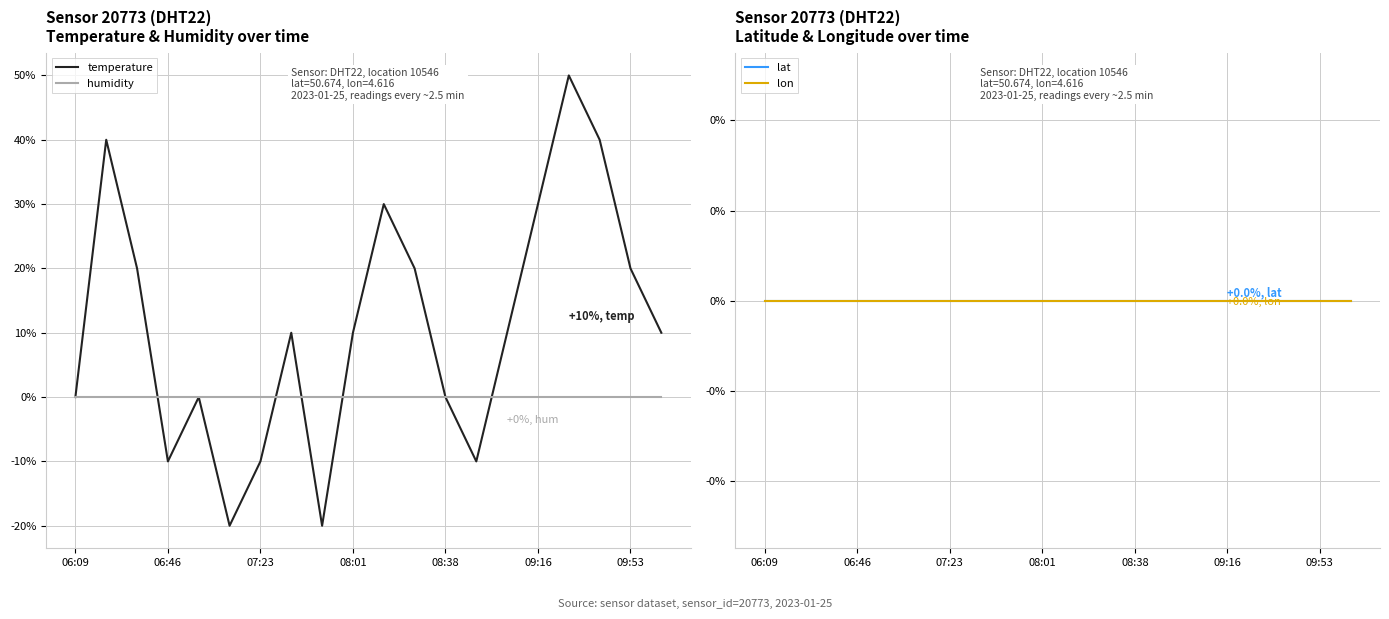

True or false: temperature has a value of 0.0 at 06:09.

True